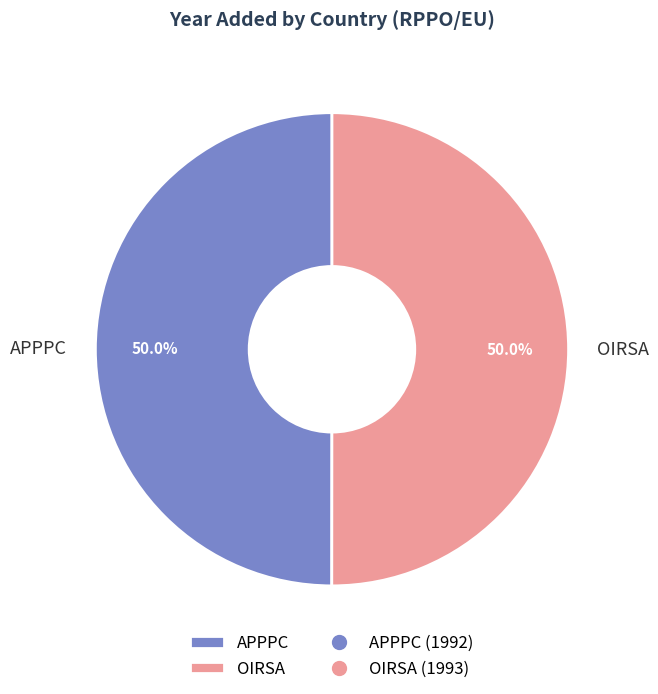

The OIRSA slice represents 50% of the pie. True or false?

True